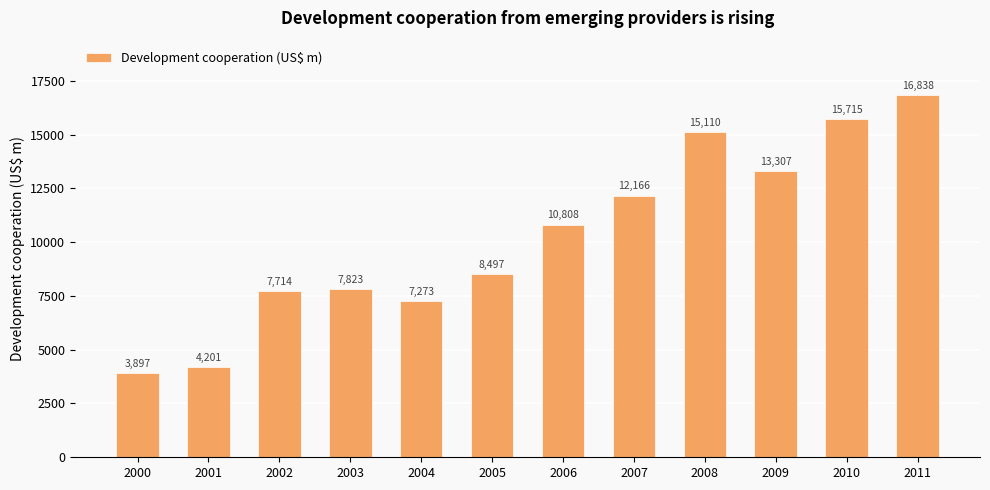

How many bars are there in total?

12